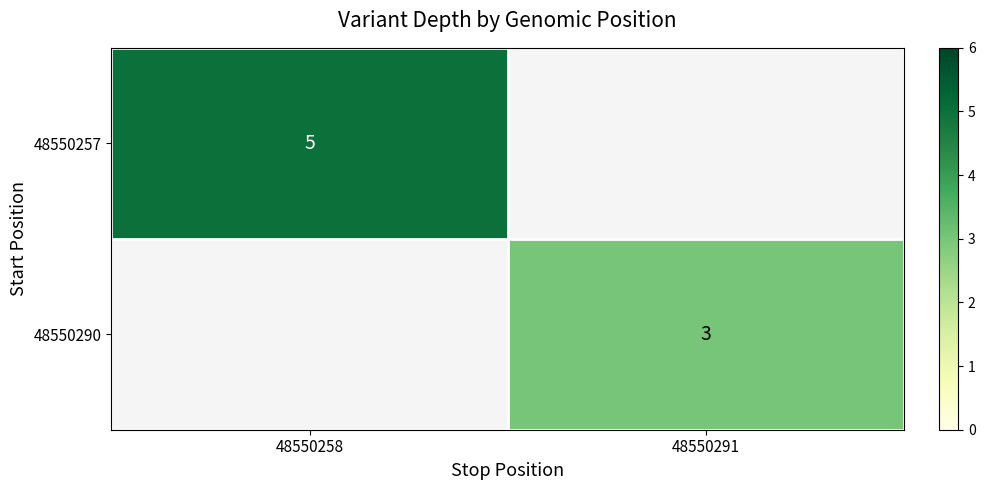

The value of 48550290 at 48550291 is 1. True or false?

False